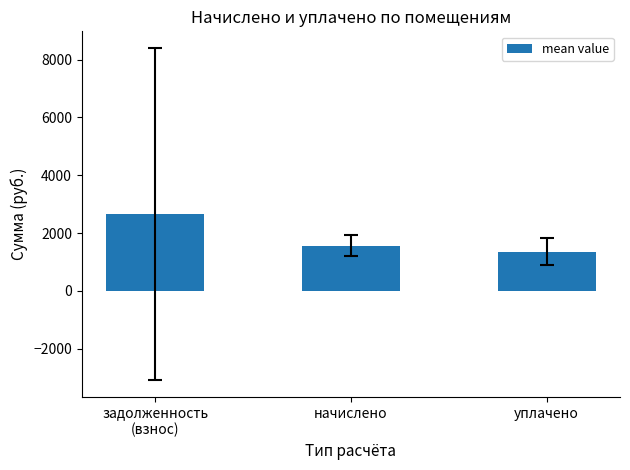

Are the bars horizontal?

No